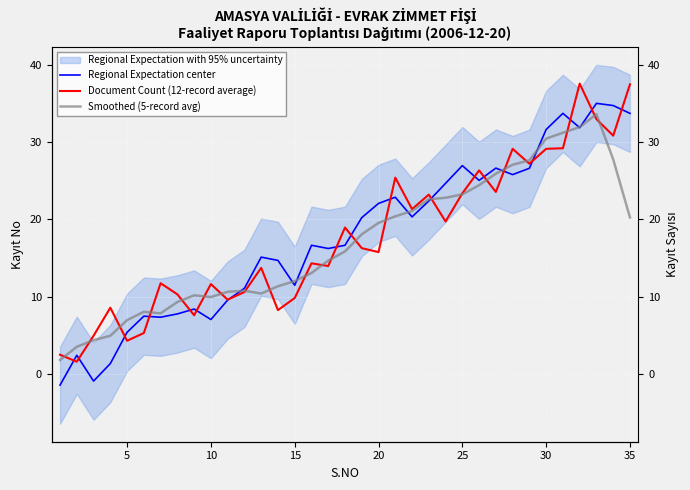

The value of Document Count (12-record average) at 15 is 6.7. True or false?

False